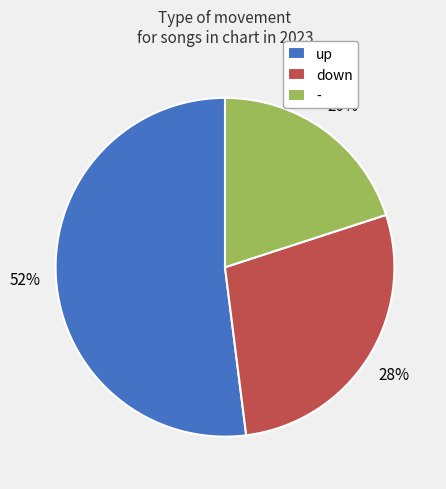

Is it true that - is 9% of the pie?

False